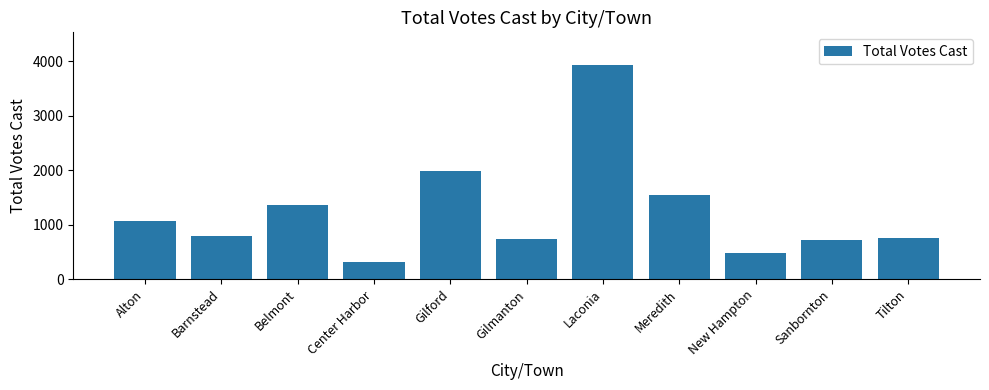

What is the change in value from Gilford to Tilton?

-1221